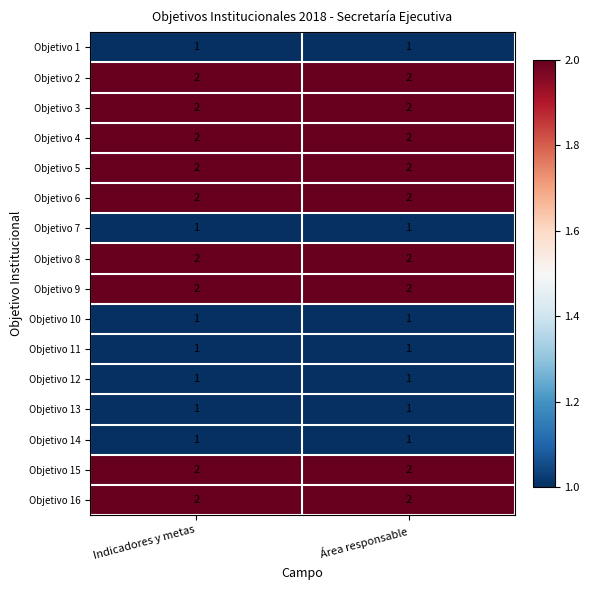

Is it true that Objetivo 4 equals 2 at Indicadores y metas?

True